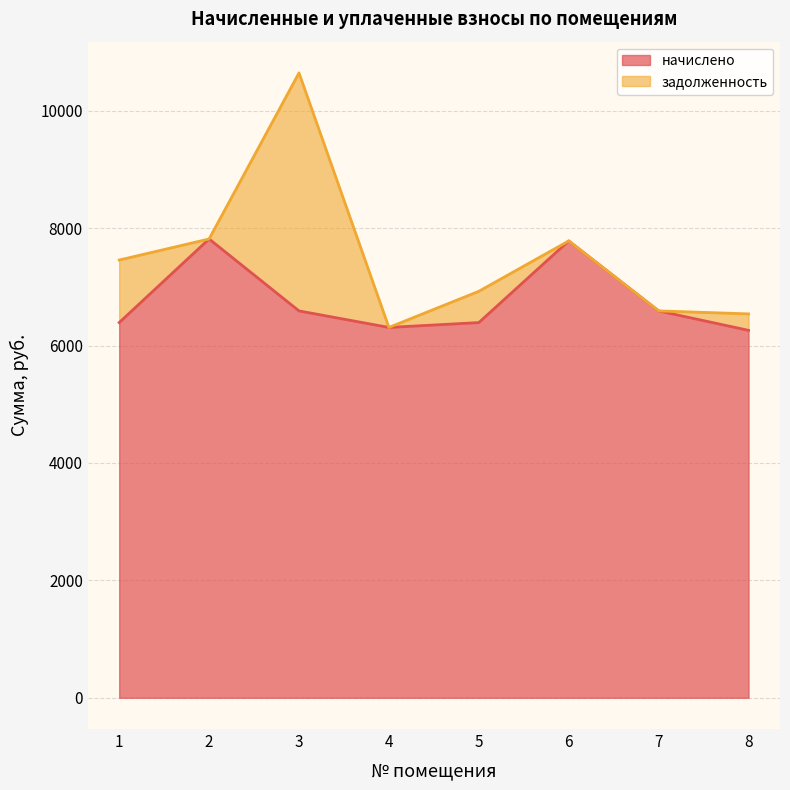

How many interior local peaks (higher than both neighbors) does the data have?

2